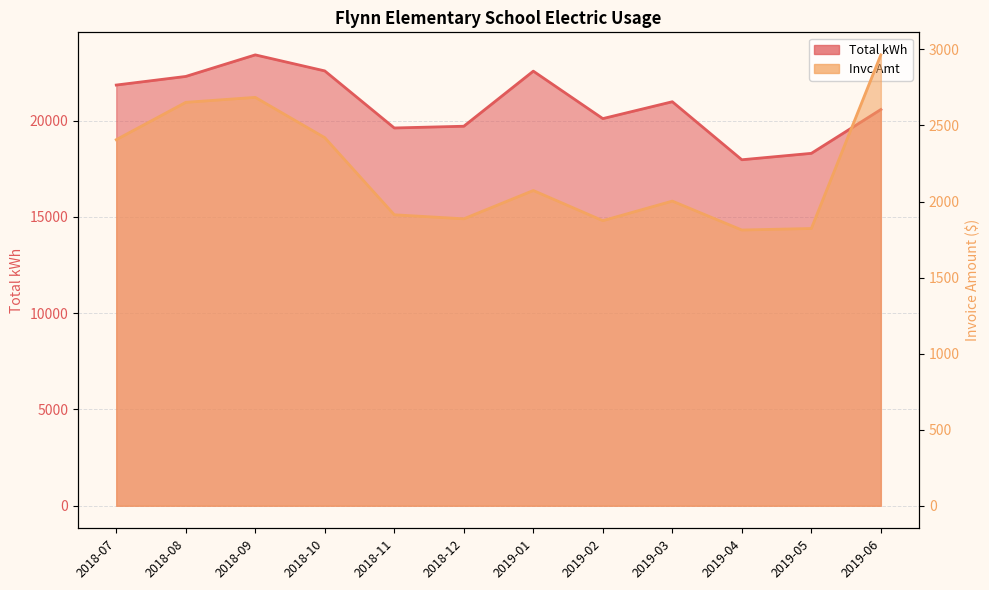

What position from the right is 2018-09?

10